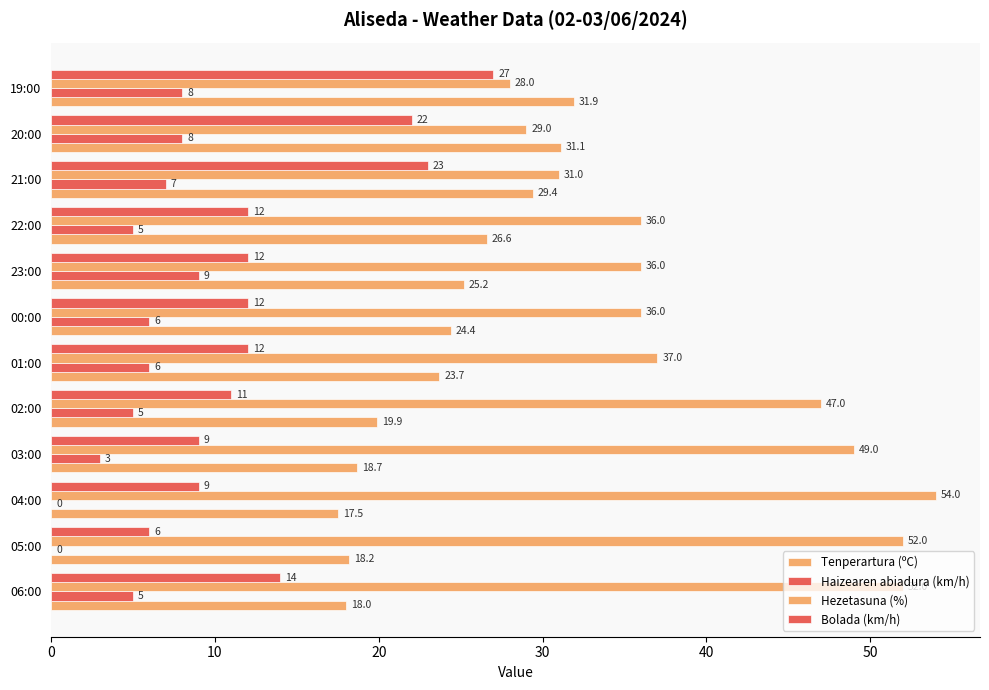

Count the number of data series in this chart.

4